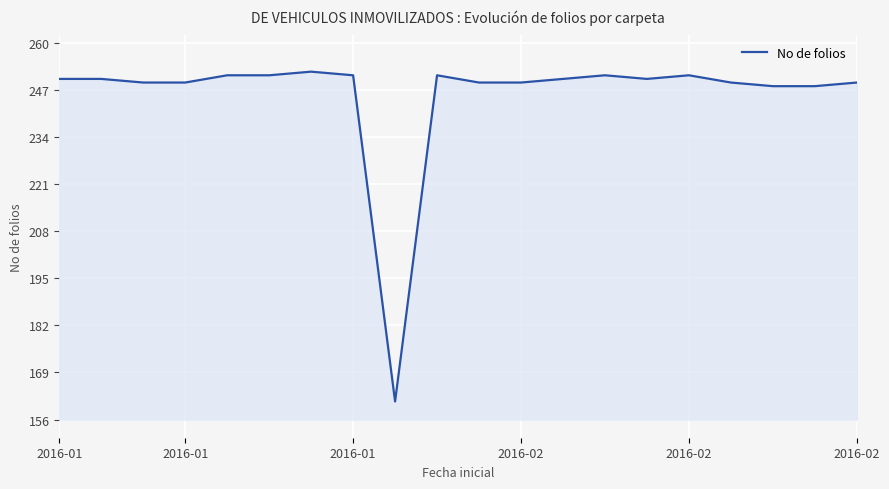

What is the difference between the maximum and minimum values?

91